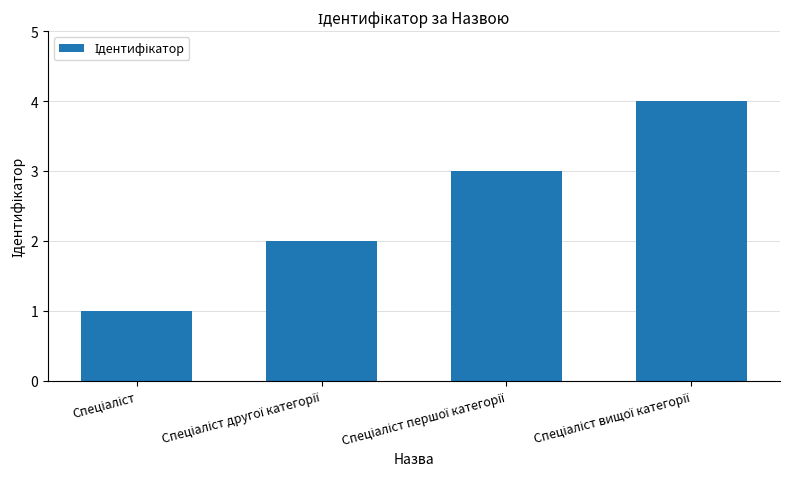

What is the greatest value displayed?

4